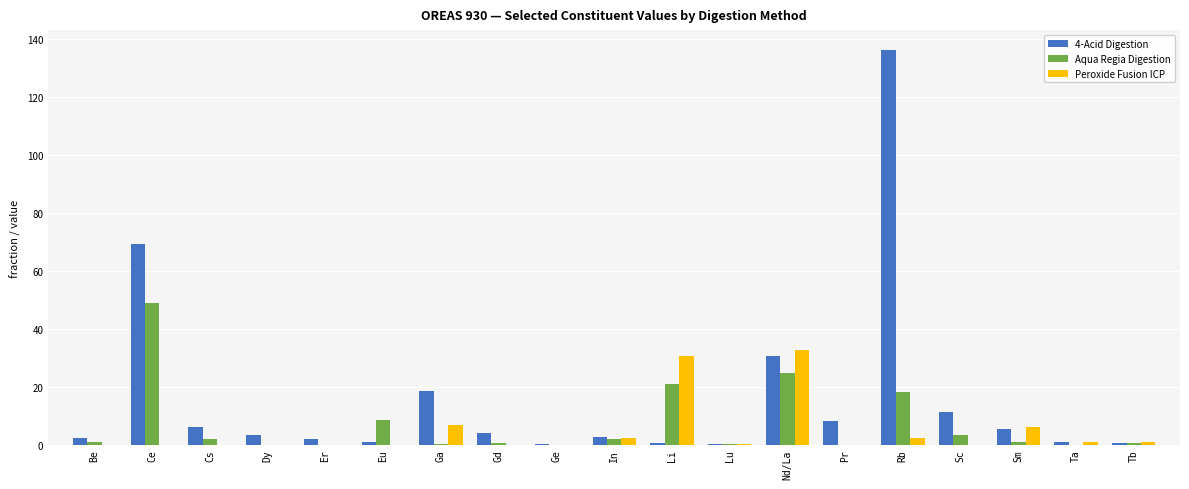

At which category does the chart reach its peak across all series?

Rb